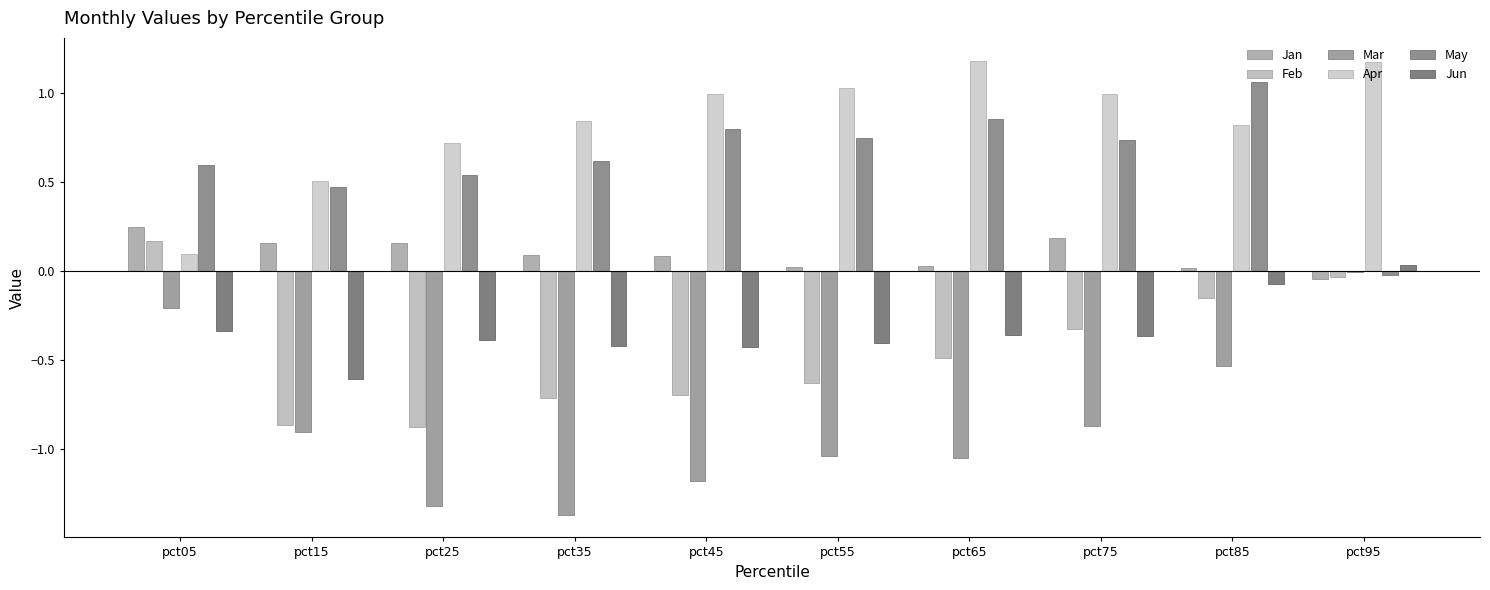

What is the maximum value shown in the chart?

1.2